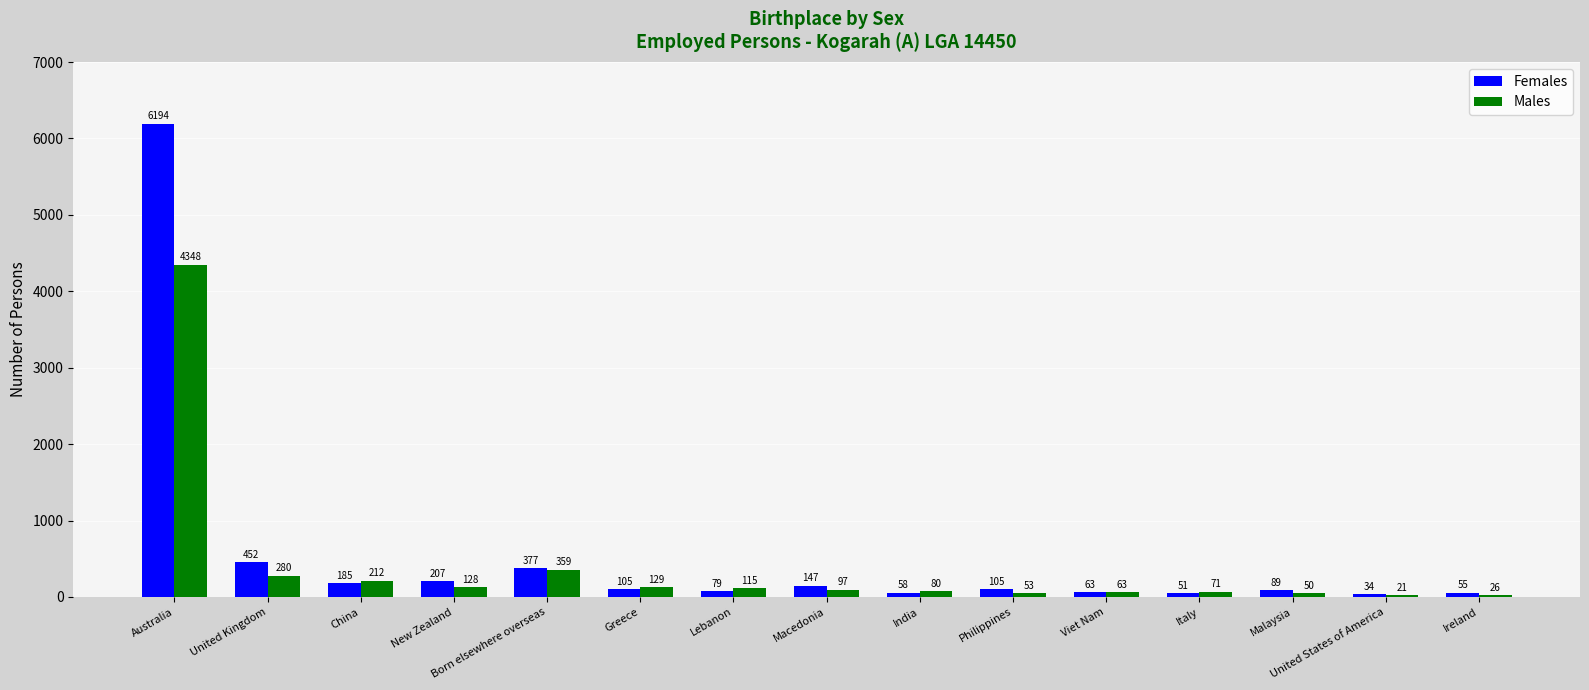

Is the value of Males at New Zealand greater than the value of Females at Macedonia?

No